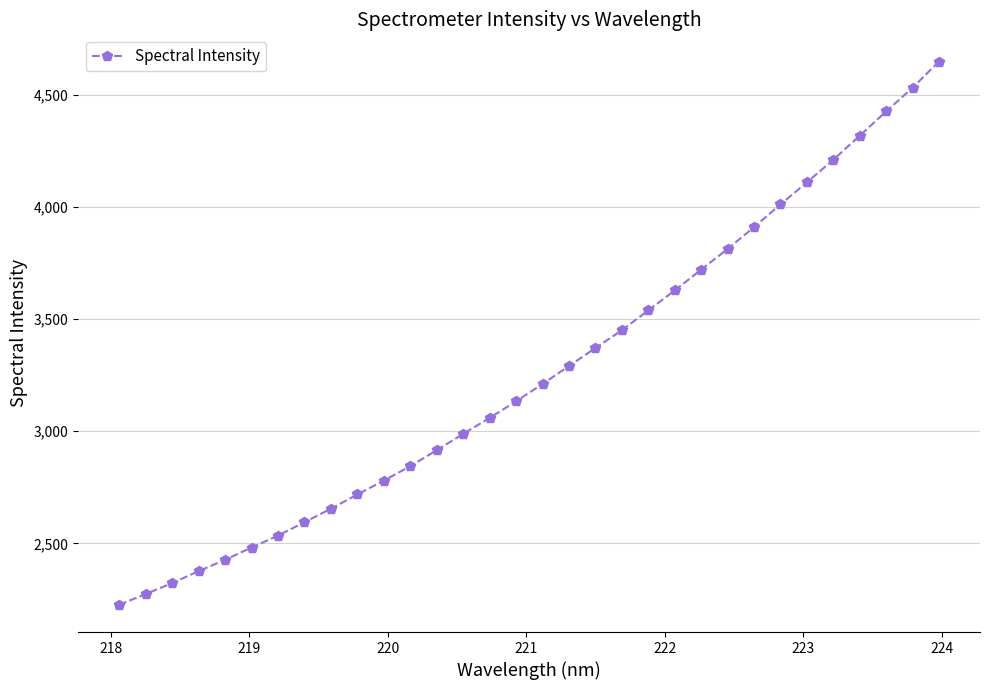

What is the average value?

3265.9